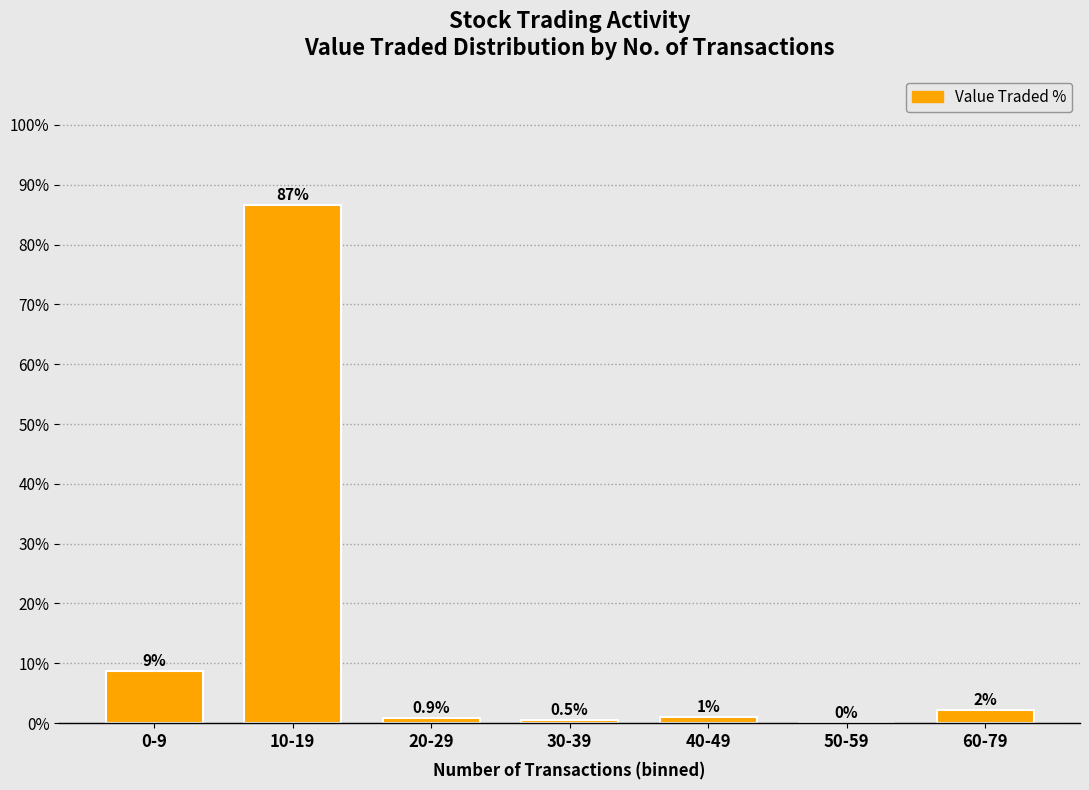

Is it true that the value at 50-59 is -31.3?

False